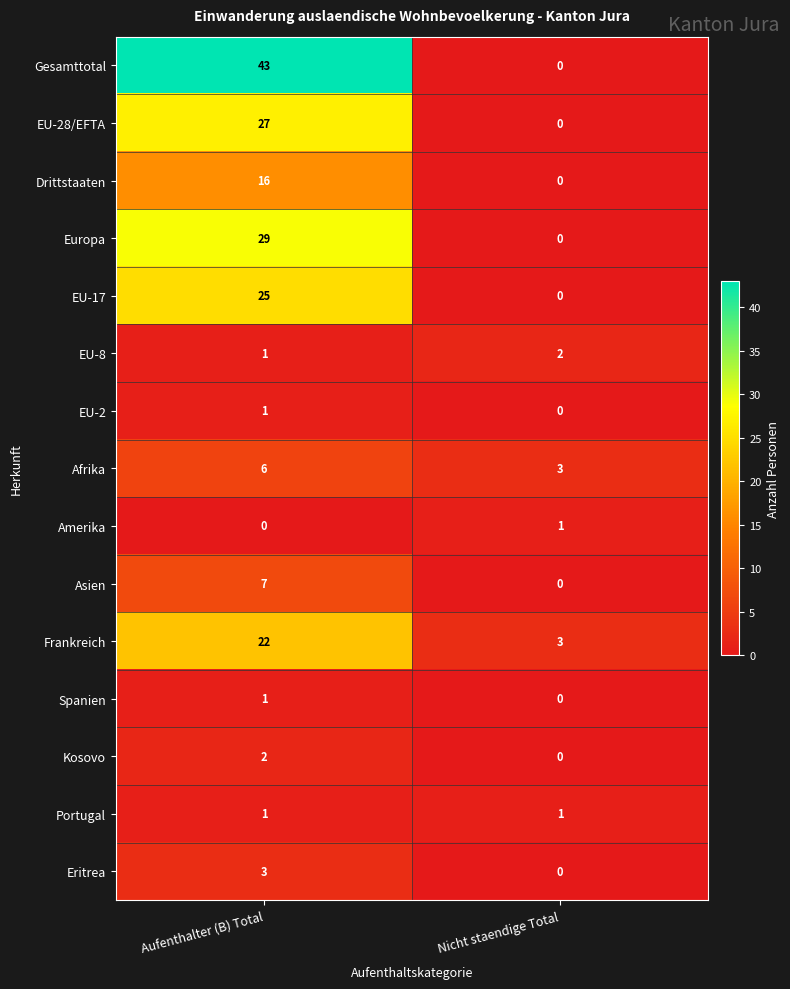

Which series has the widest spread of values?

Gesamttotal